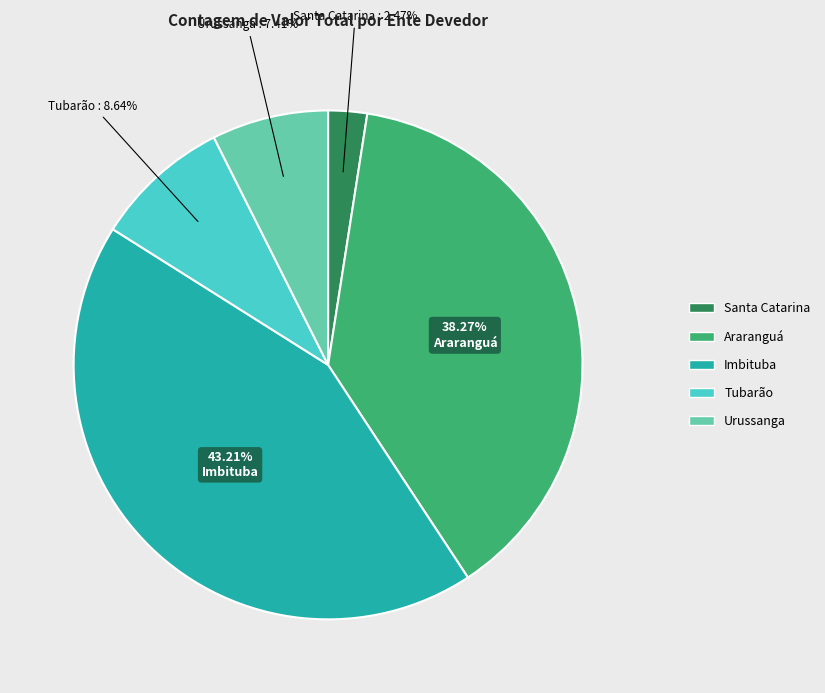

Does any single category account for the majority?

No